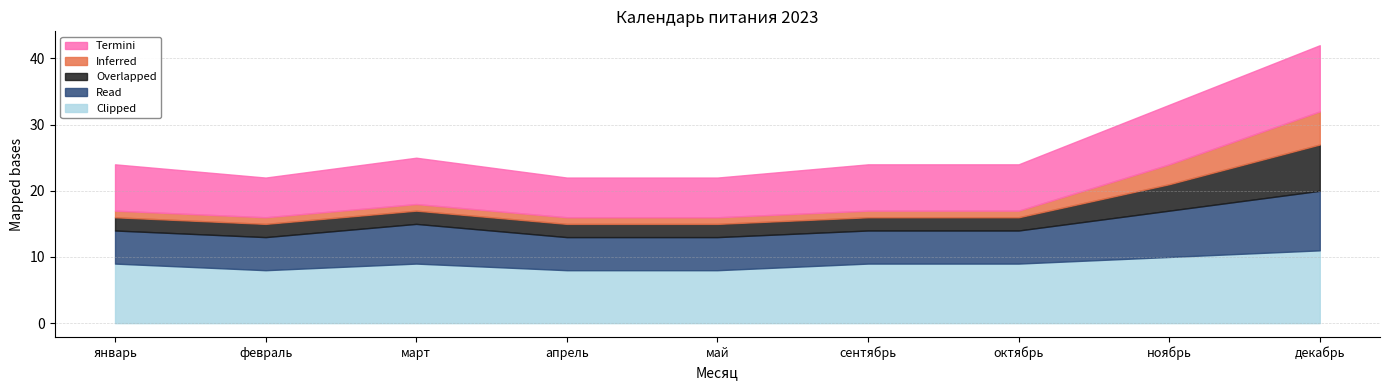

What value does the Read series have at май?

5